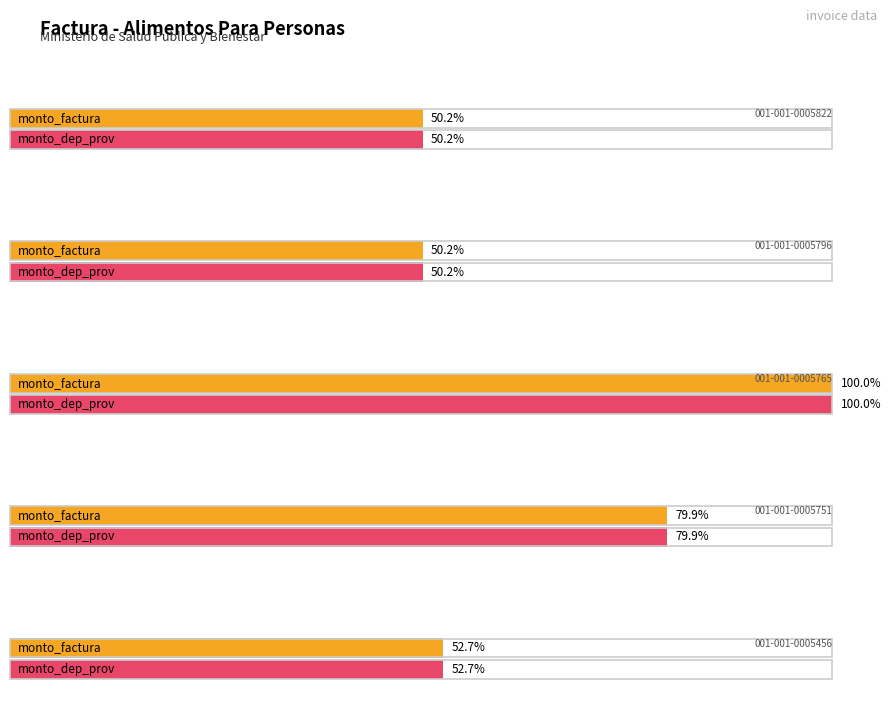

How many data points in monto_depositado_proveedor are less than 830400?

2